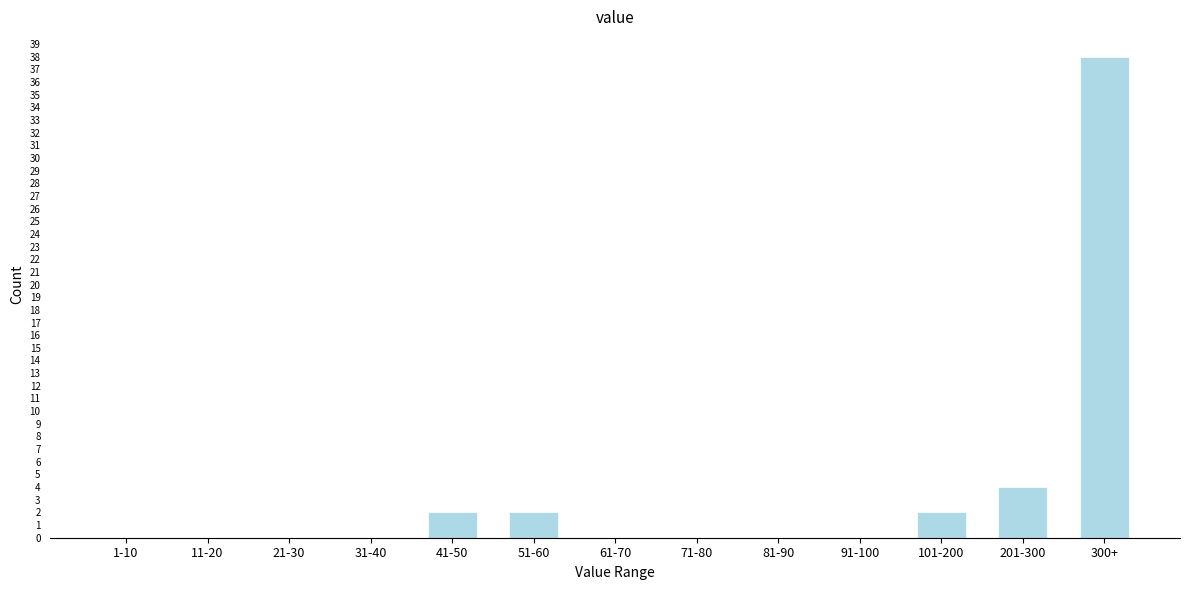

Reading right to left, transcribe all the data shown in this chart.

300+=38	201-300=4	101-200=2	91-100=0	81-90=0	71-80=0	61-70=0	51-60=2	41-50=2	31-40=0	21-30=0	11-20=0	1-10=0